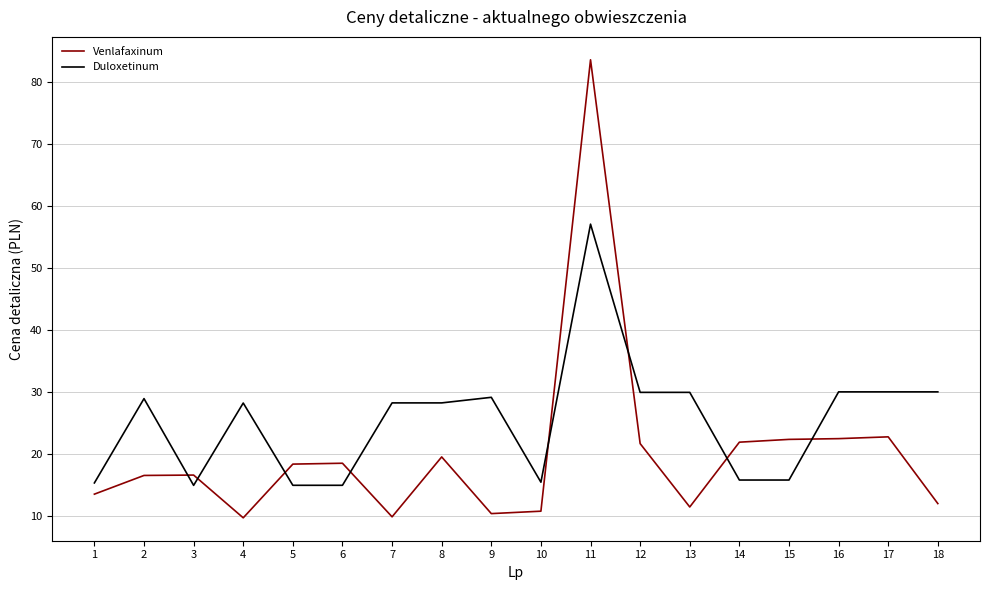

At which category does Duloxetinum reach its first local peak?

2